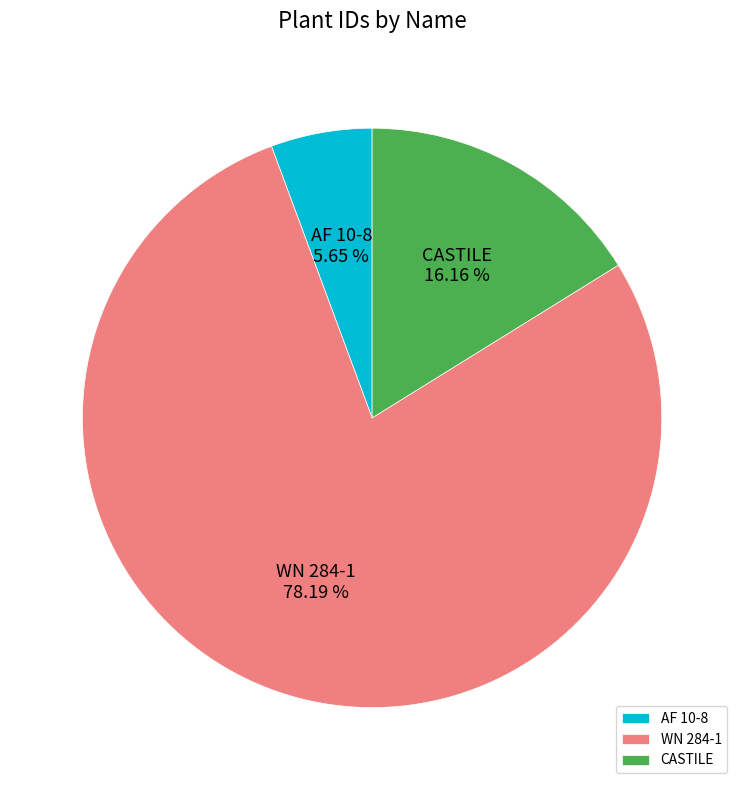

What is the smallest slice in the pie chart?

AF 10-8